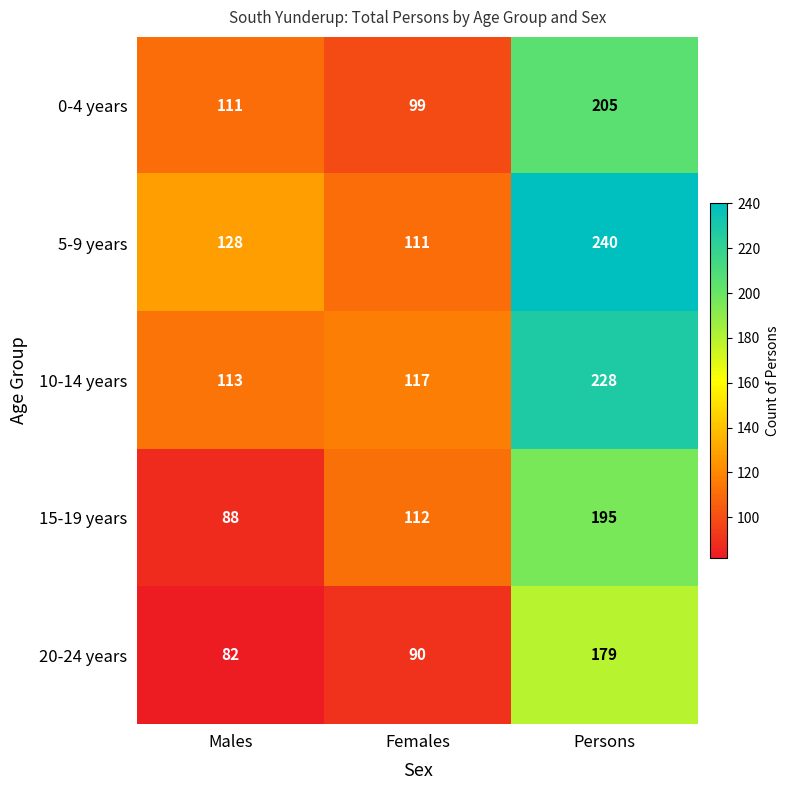

What is the total value across all series at Females?

529